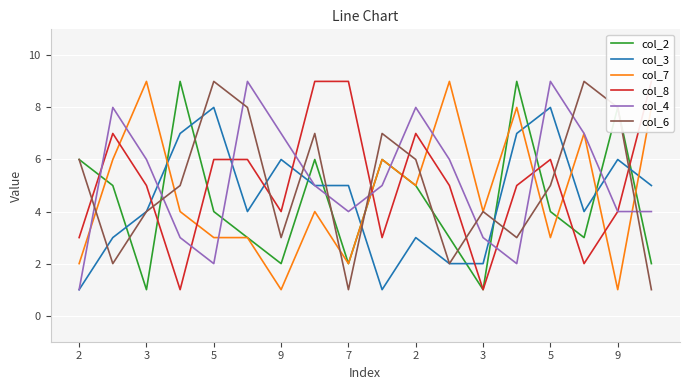

What is the sum of all col_4 values?

93